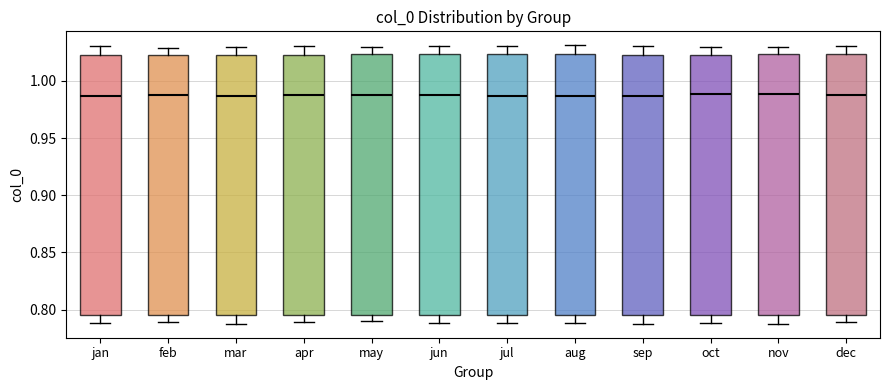

Reading left to right, read every box against the y-axis: the position of its median line, the range the box covers, and the ends of its whiskers. The values are not printed on the chart, so give them approximately, as read against the axis.

jan: median 0.985, box 0.795 to 1.025, whiskers 0.790 to 1.030
feb: median 0.985, box 0.795 to 1.025, whiskers 0.790 to 1.030
mar: median 0.985, box 0.795 to 1.025, whiskers 0.790 to 1.030
apr: median 0.990, box 0.795 to 1.025, whiskers 0.790 to 1.030
may: median 0.990, box 0.795 to 1.025, whiskers 0.790 to 1.030
jun: median 0.990, box 0.795 to 1.025, whiskers 0.790 to 1.030
jul: median 0.985, box 0.795 to 1.025, whiskers 0.790 to 1.030
aug: median 0.985, box 0.795 to 1.025, whiskers 0.790 to 1.030
sep: median 0.985, box 0.795 to 1.025, whiskers 0.790 to 1.030
oct: median 0.990, box 0.795 to 1.025, whiskers 0.790 to 1.030
nov: median 0.990, box 0.795 to 1.025, whiskers 0.790 to 1.030
dec: median 0.990, box 0.795 to 1.025, whiskers 0.790 to 1.030